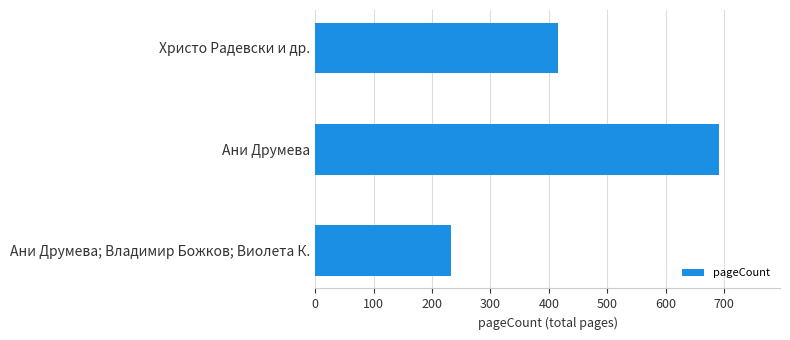

How many data points are less than 416?

1